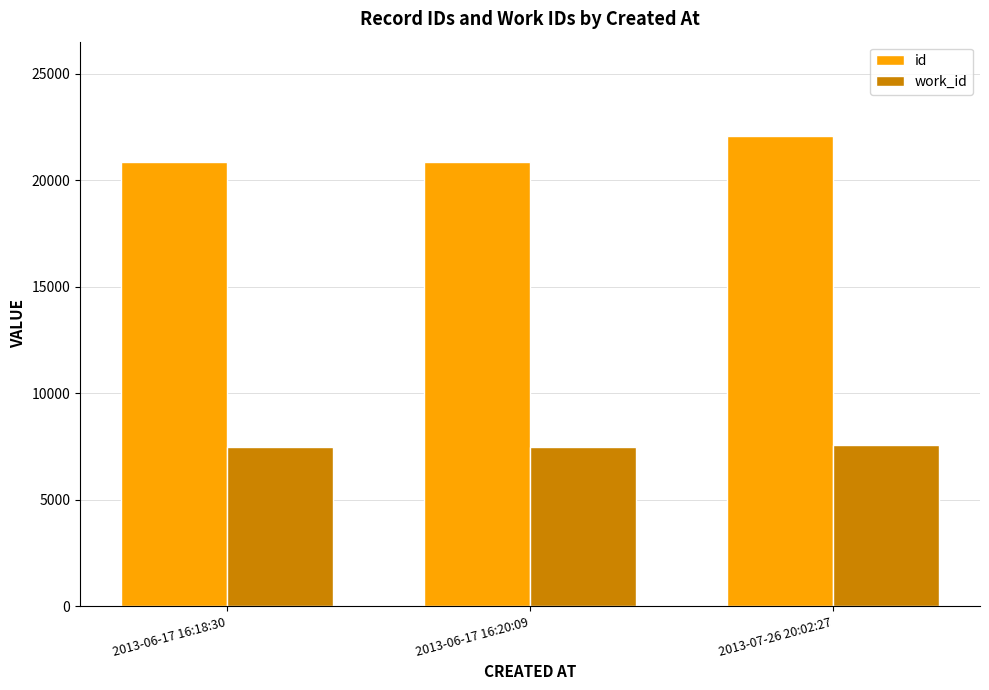

How many categories are shown in the chart?

3